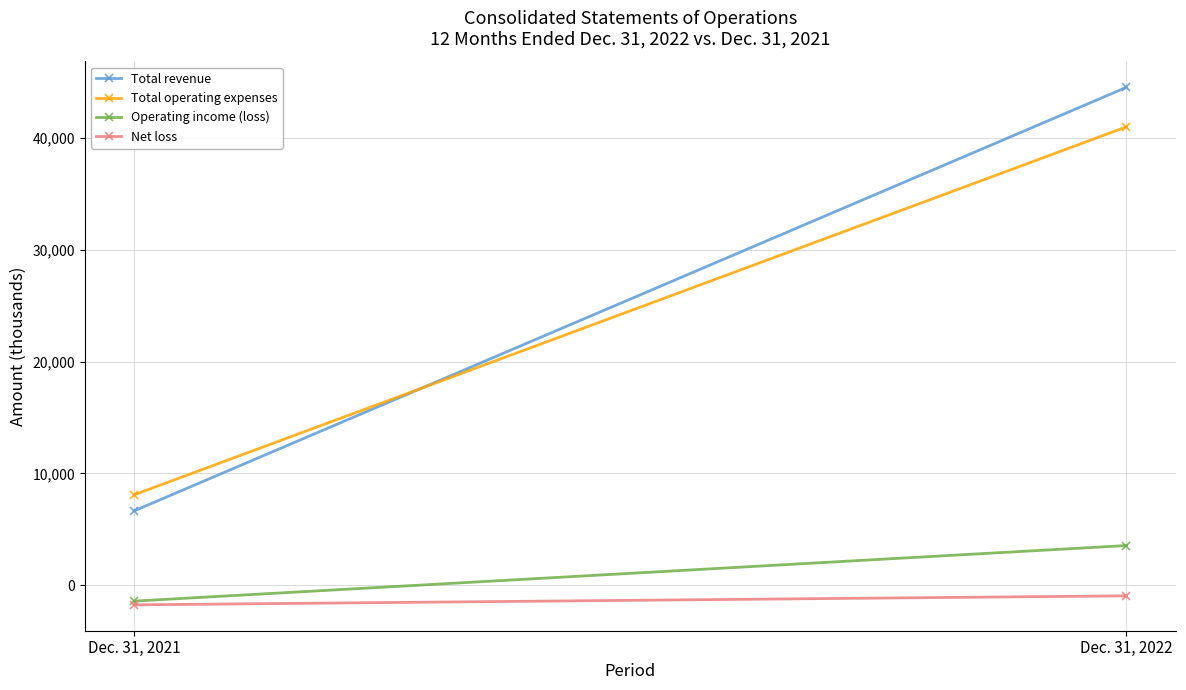

Between Dec. 31, 2021 and Dec. 31, 2022, which series saw the biggest shift?

Total revenue